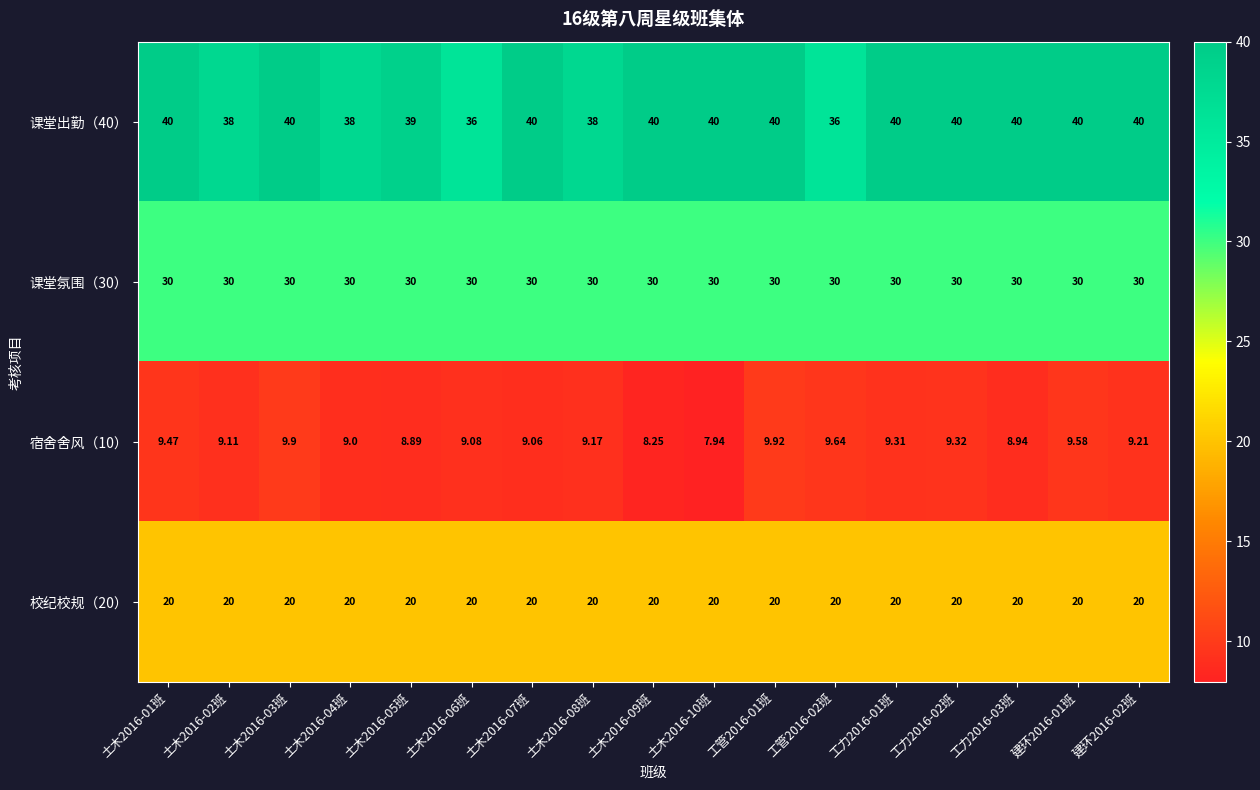

Is the value of 校纪校规（20） at 土木2016-02班 greater than the value of 课堂氛围（30） at 工管2016-01班?

No